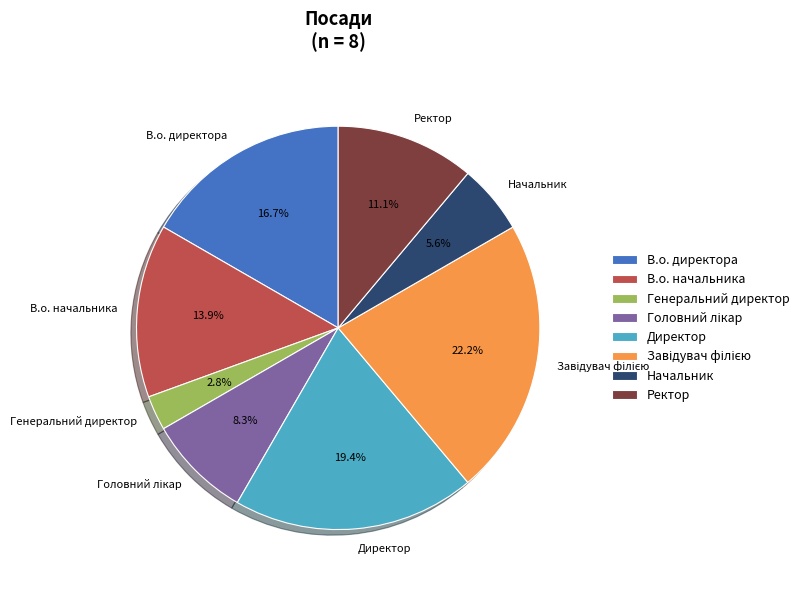

To the nearest percent, what is the difference between the largest and smallest slice percentages?

19%